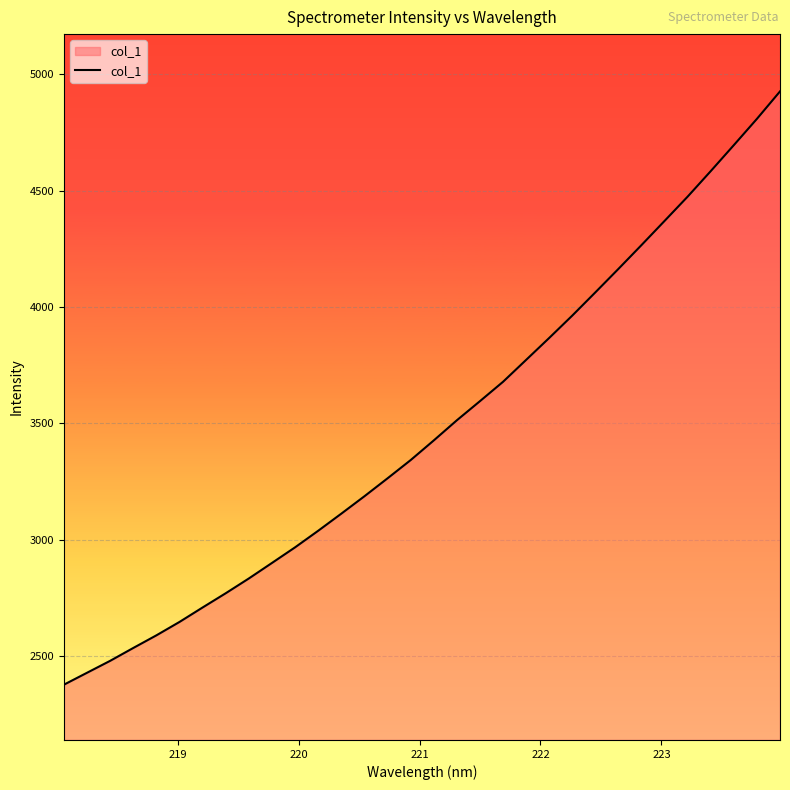

What is the maximum value shown in the chart?

4926.3